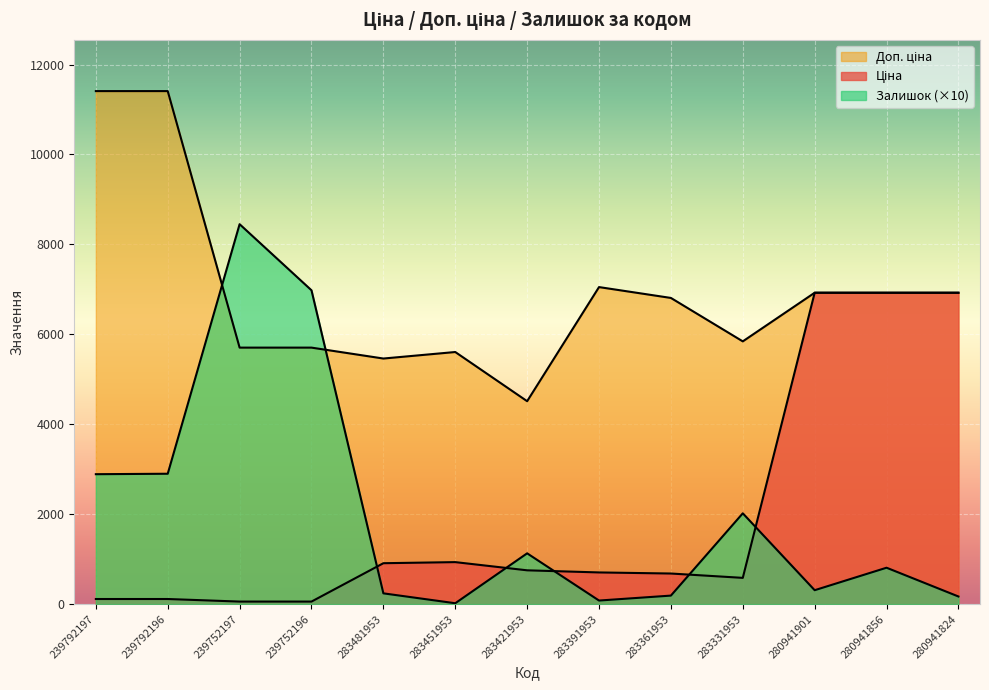

True or false: Залишок has a value of 285.1 at 280941856.

False